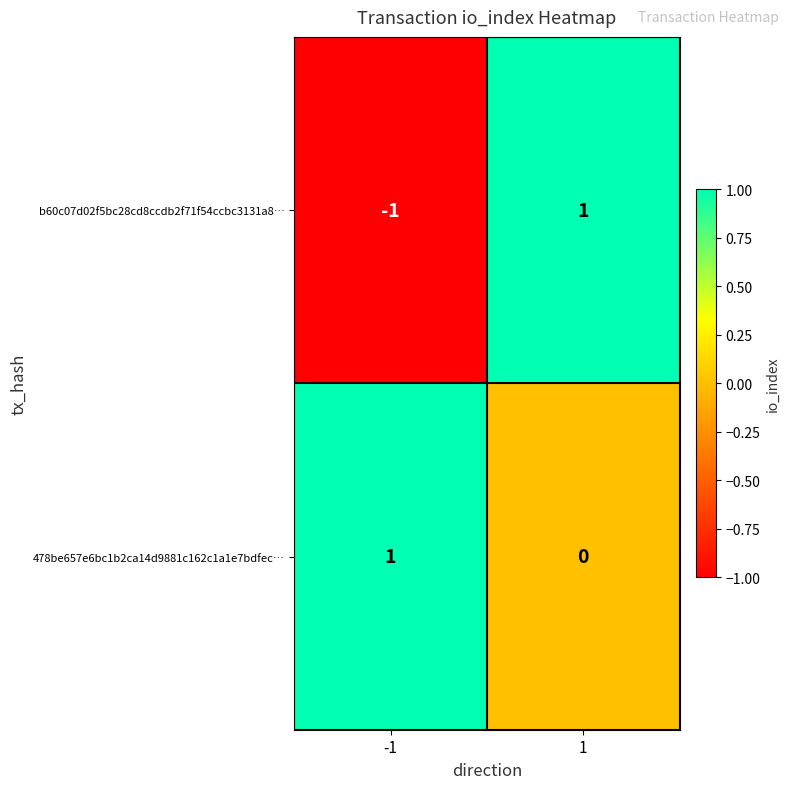

The b60c07d02f5bc28cd8ccdb2f71f54ccbc3131a8… series shows -1 at -1. True or false?

True